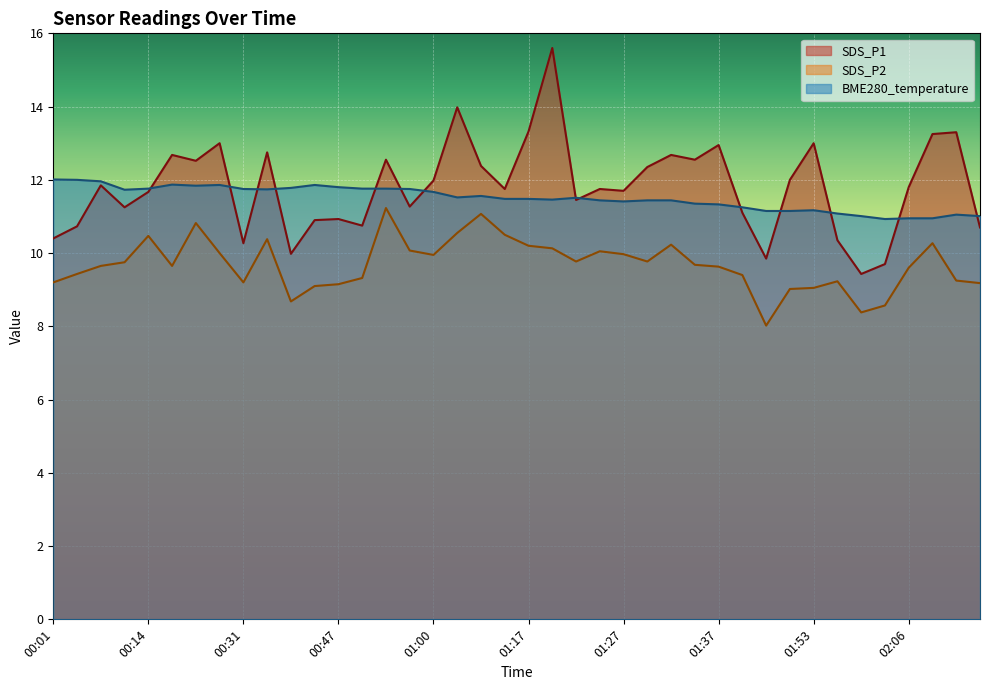

At how many categories does at least one series exceed 12?

17